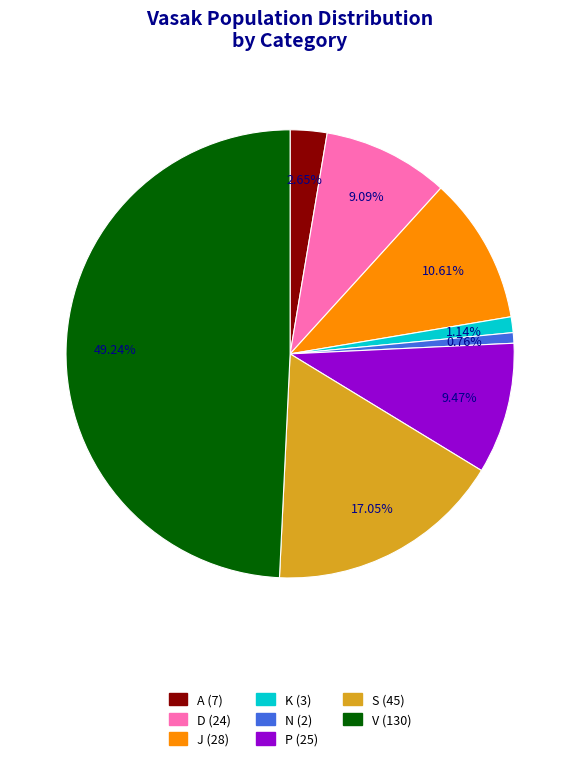

Does J represent more than half of the total?

No